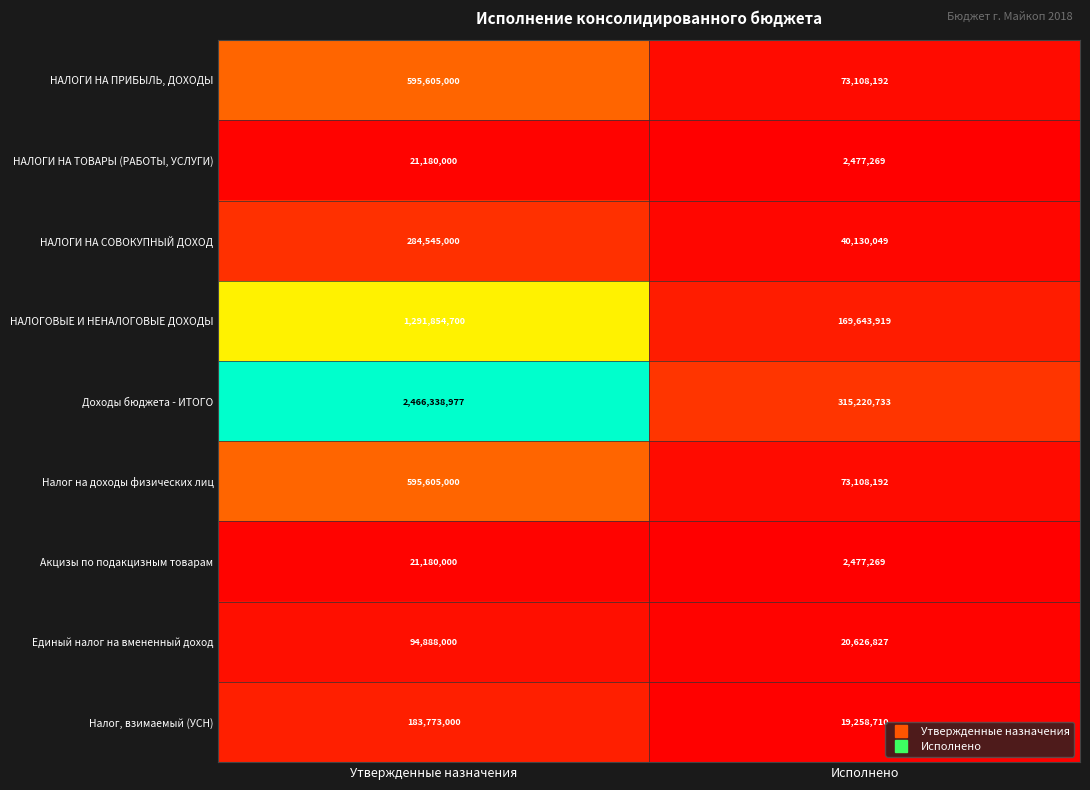

Which series has the widest spread of values?

Доходы бюджета - ИТОГО